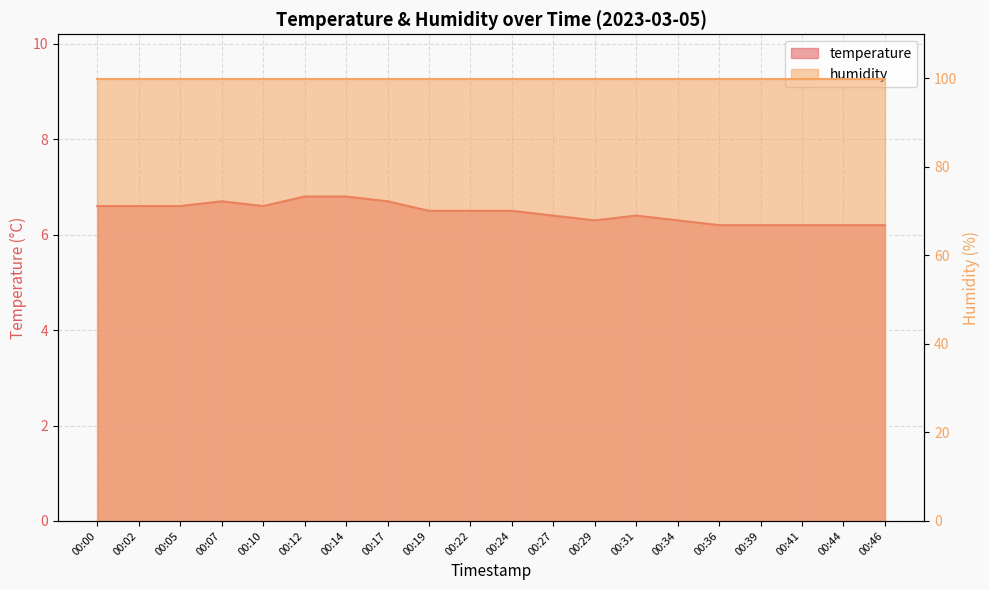

Reading left to right, transcribe all the data shown in this chart.

00:00=6.6	00:02=6.6	00:05=6.6	00:07=6.7	00:10=6.6	00:12=6.8	00:14=6.8	00:17=6.7	00:19=6.5	00:22=6.5	00:24=6.5	00:27=6.4	00:29=6.3	00:31=6.4	00:34=6.3	00:36=6.2	00:39=6.2	00:41=6.2	00:44=6.2	00:46=6.2